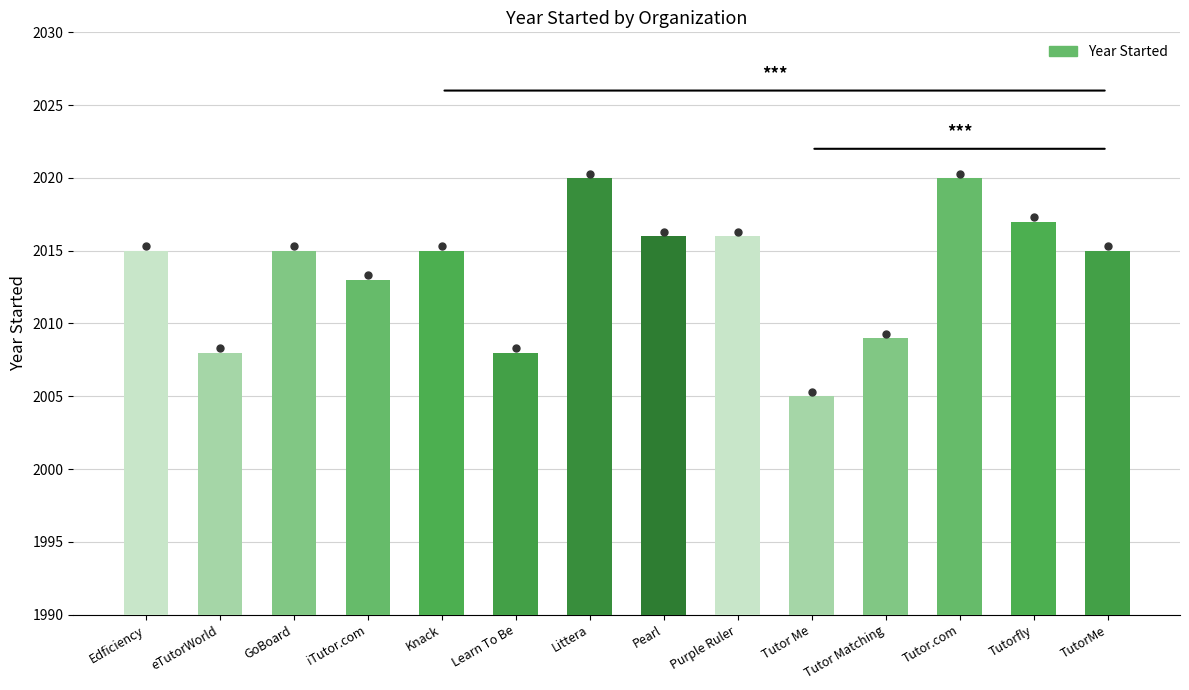

True or false: the data shows 682 at Littera.

False